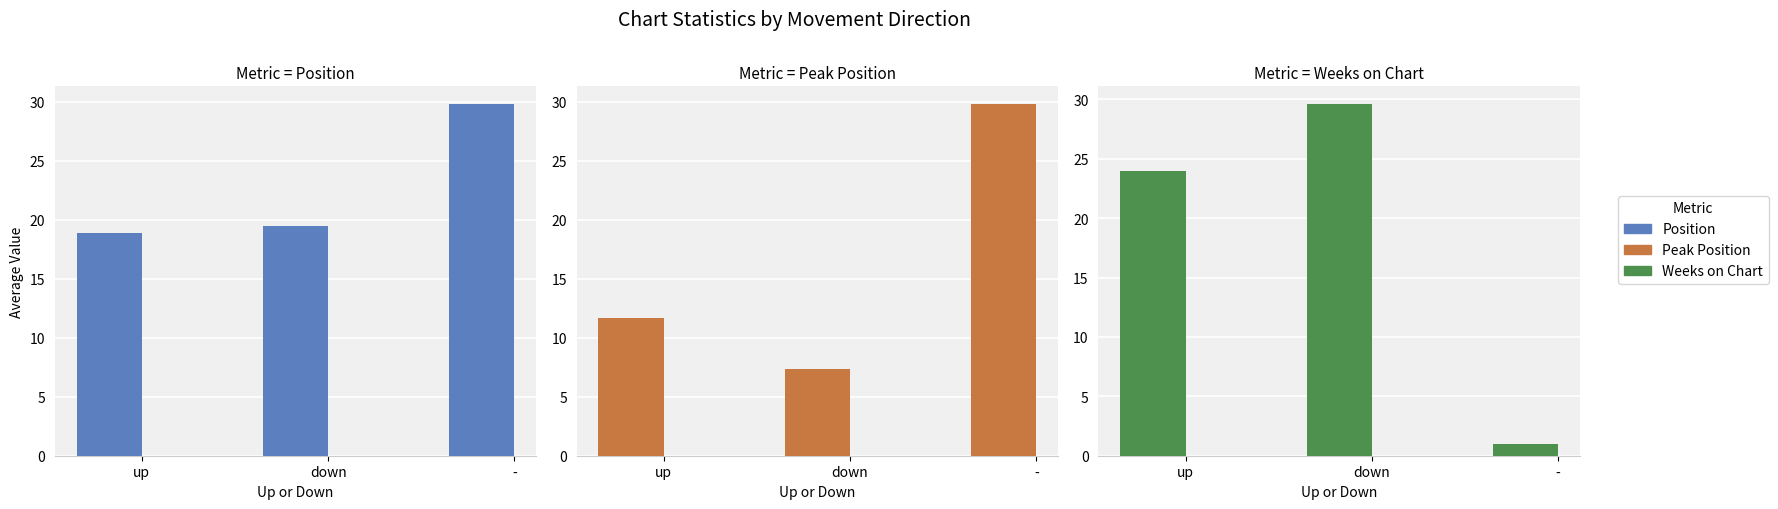

What is the sum of all Peak Position values?

48.8